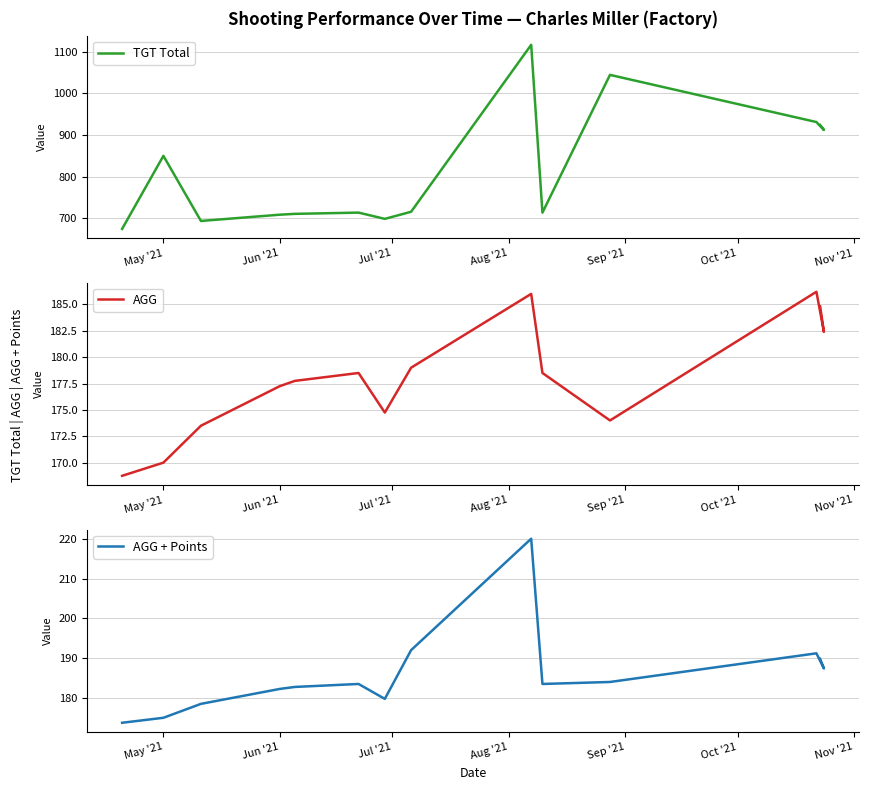

Is the value of AGG at 7 greater than the value of AGG + Points at Nov '21?

No